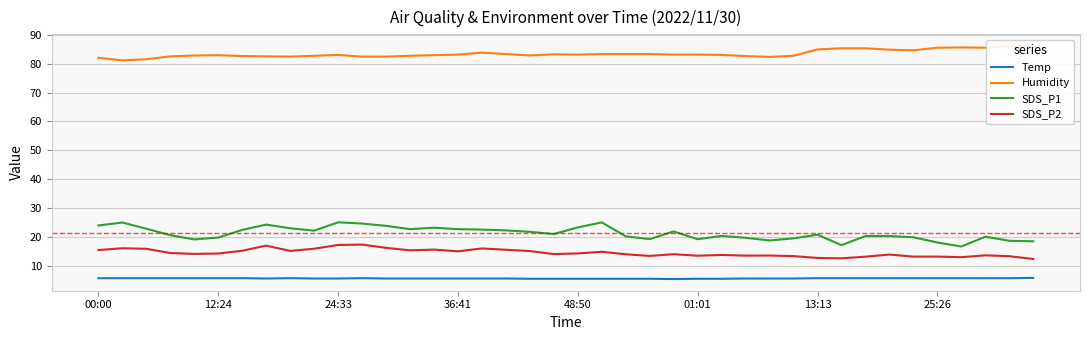

What is the difference between the maximum and minimum values in the SDS_P1 series?

8.4